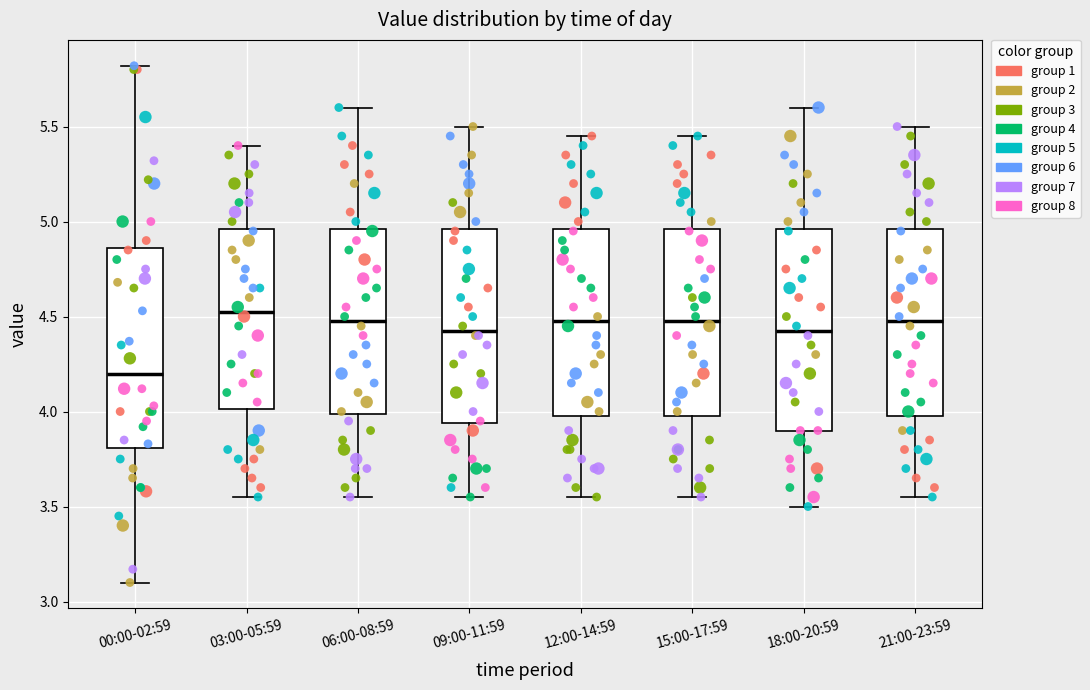

Reading left to right, read every box against the y-axis: the position of its median line, the range the box covers, and the ends of its whiskers. The values are not printed on the chart, so give them approximately, as read against the axis.

00:00-02:59: median 4.20, box 3.80 to 4.85, whiskers 3.10 to 5.80
03:00-05:59: median 4.55, box 4.00 to 4.95, whiskers 3.55 to 5.40
06:00-08:59: median 4.50, box 4.00 to 4.95, whiskers 3.55 to 5.60
09:00-11:59: median 4.45, box 3.95 to 4.95, whiskers 3.55 to 5.50
12:00-14:59: median 4.50, box 4.00 to 4.95, whiskers 3.55 to 5.45
15:00-17:59: median 4.50, box 4.00 to 4.95, whiskers 3.55 to 5.45
18:00-20:59: median 4.45, box 3.90 to 4.95, whiskers 3.50 to 5.60
21:00-23:59: median 4.50, box 4.00 to 4.95, whiskers 3.55 to 5.50